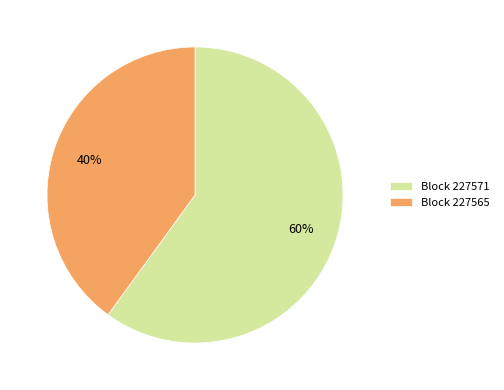

The Block 227571 slice represents 60% of the pie. True or false?

True